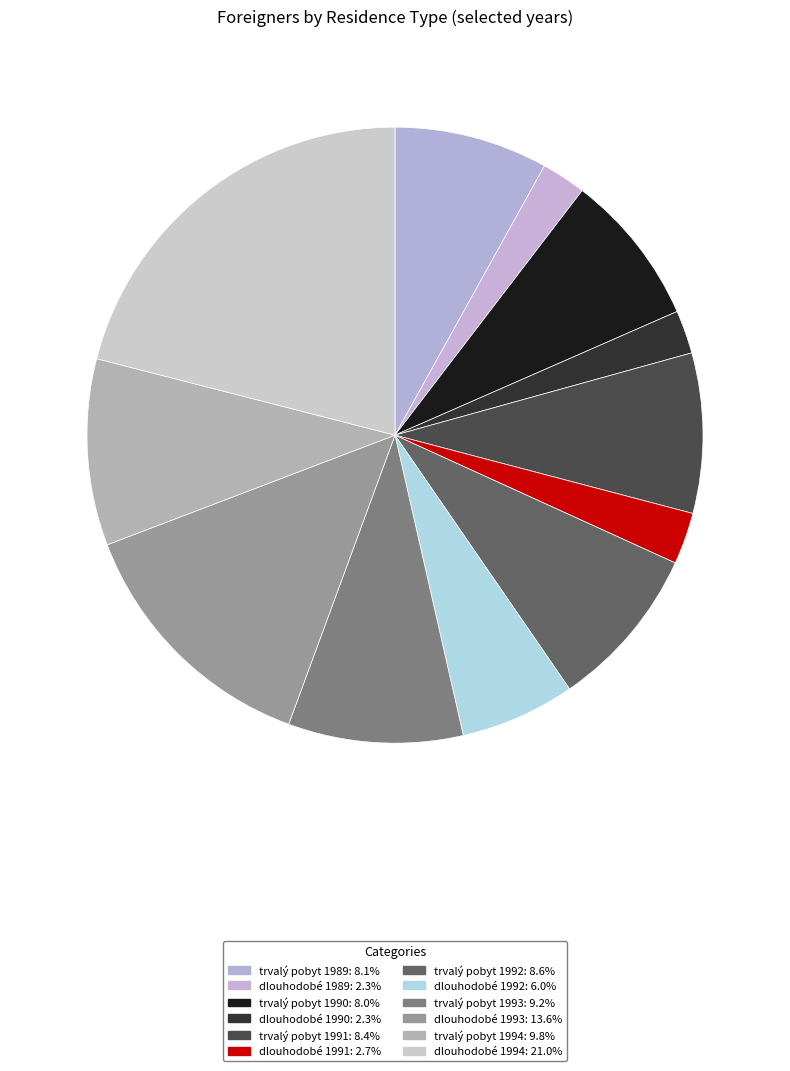

How many segments does this pie chart have?

12